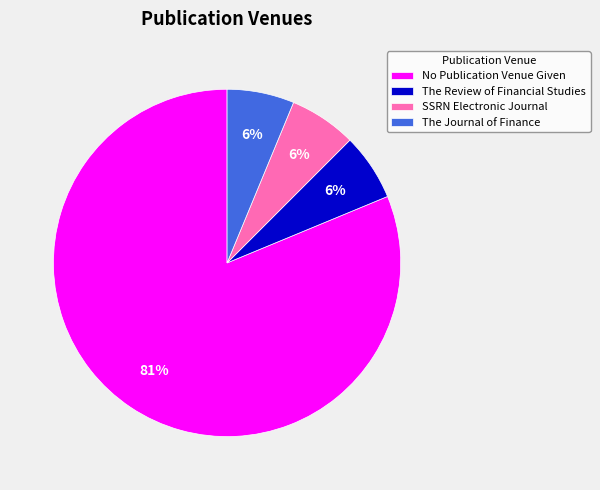

Which category accounts for the majority?

No Publication Venue Given